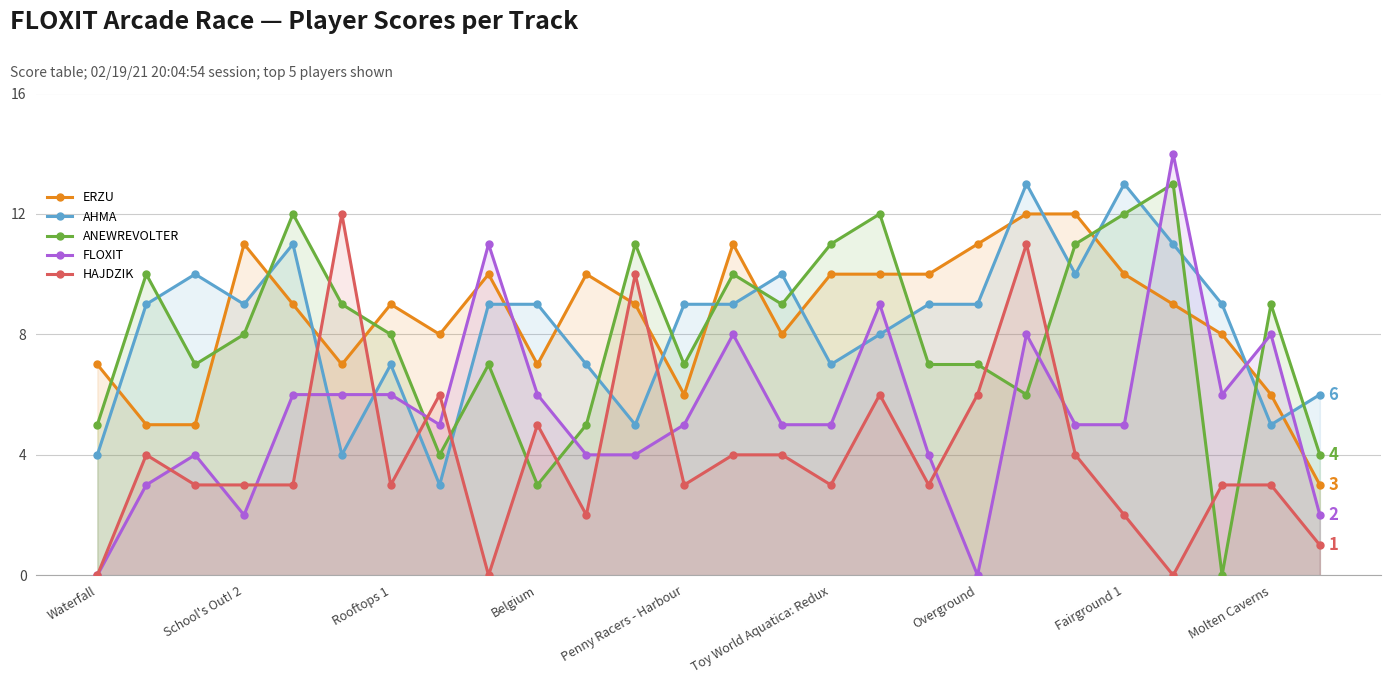

Reading right to left, what are all the values shown in this chart?

ERZU: 3	6	8	9	10	12	12	11	10	10	10	8	11	6	9	10	7	10	8	9	7	9	11	5	5	7
AHMA: 6	5	9	11	13	10	13	9	9	8	7	10	9	9	5	7	9	9	3	7	4	11	9	10	9	4
ANEWREVOLTER: 4	9	0	13	12	11	6	7	7	12	11	9	10	7	11	5	3	7	4	8	9	12	8	7	10	5
FLOXIT: 2	8	6	14	5	5	8	0	4	9	5	5	8	5	4	4	6	11	5	6	6	6	2	4	3	0
HAJDZIK: 1	3	3	0	2	4	11	6	3	6	3	4	4	3	10	2	5	0	6	3	12	3	3	3	4	0